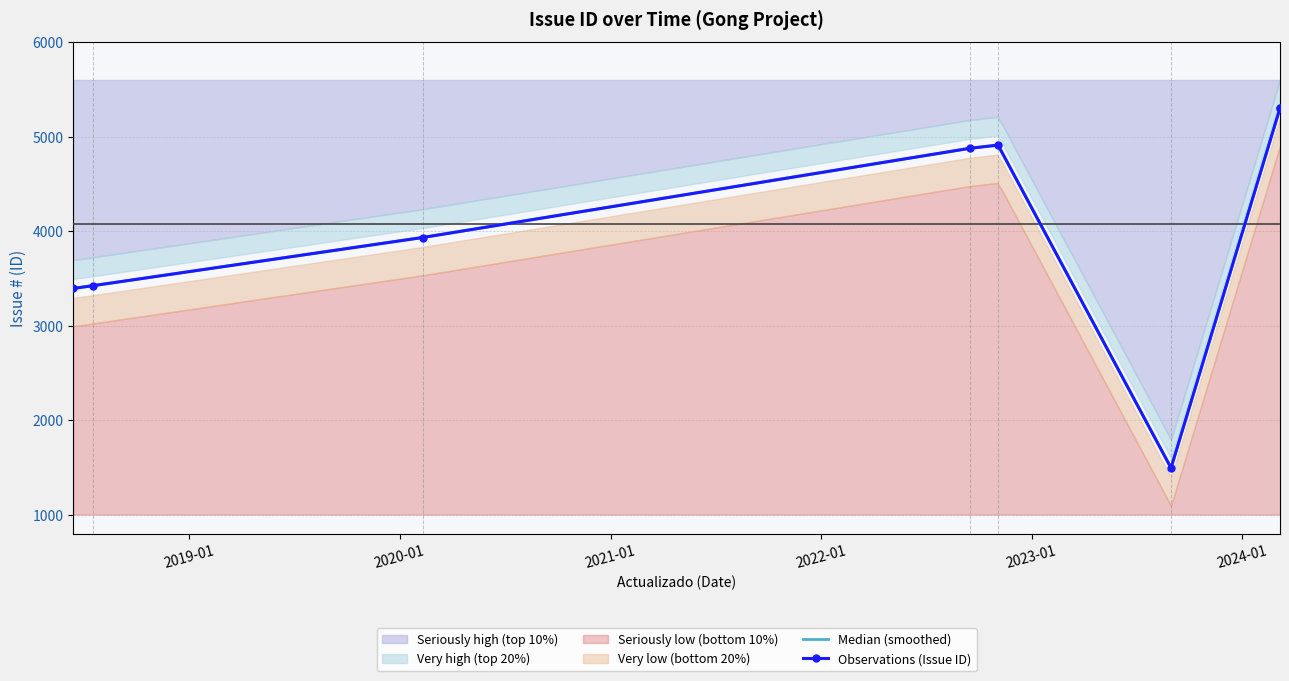

What is the minimum value shown in the chart?

1494